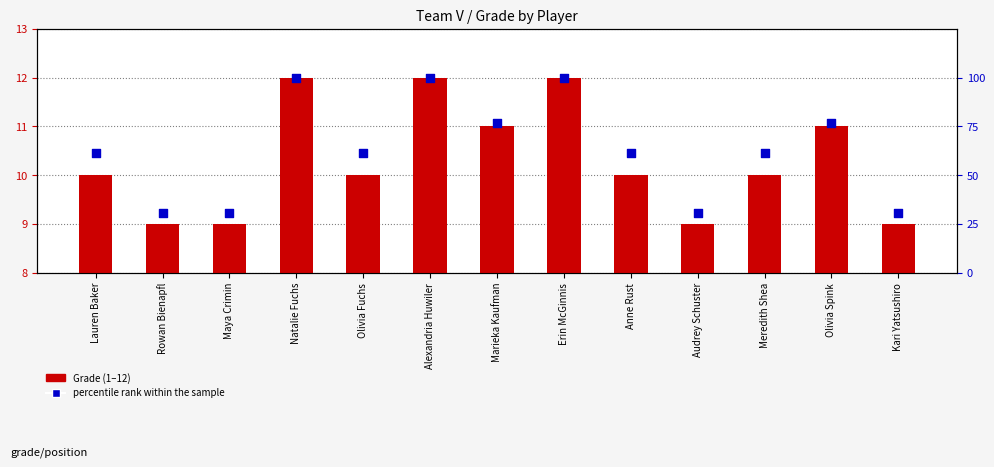

Is the value of Grade at Marieka Kaufman greater than the value of percentile rank within the sample at Olivia Spink?

No